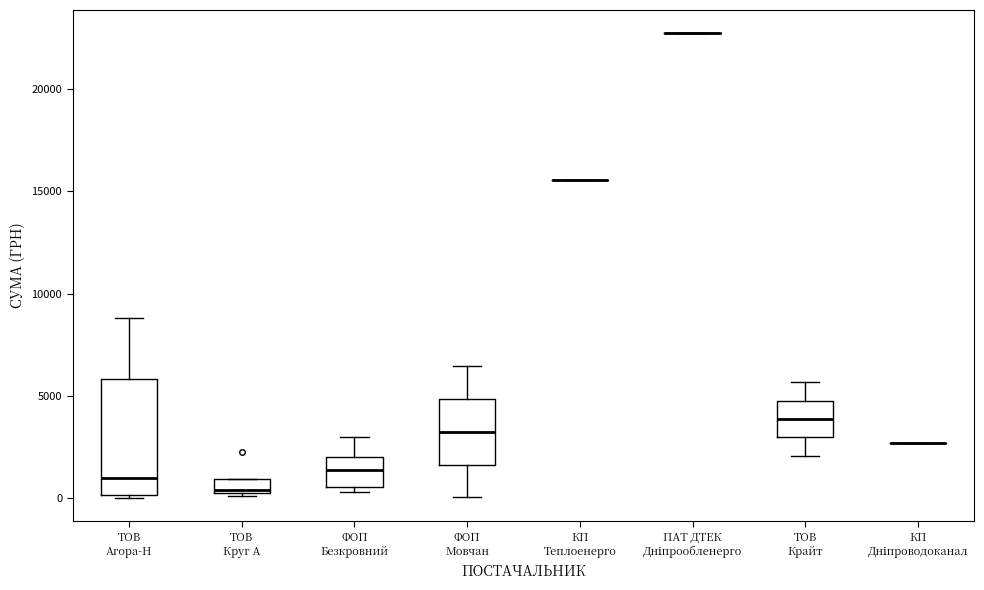

Comparing the boxes themselves (not the whiskers), which one is the tallest?

ТОВ Агора-Н